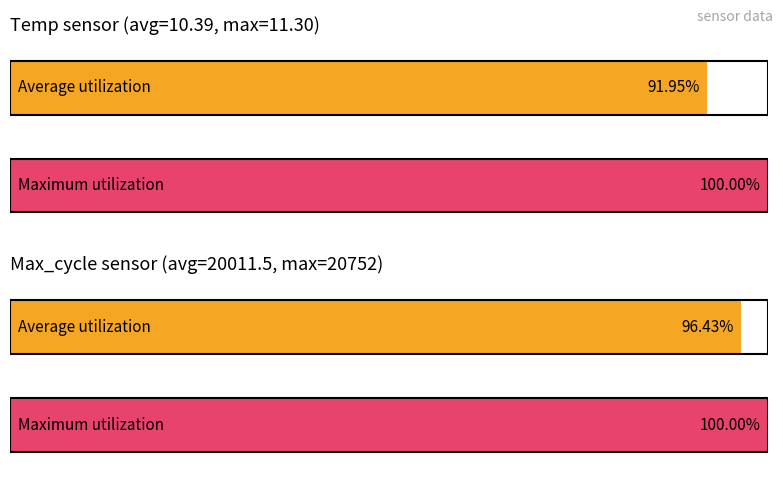

How many values in the Temp series are below 10?

1